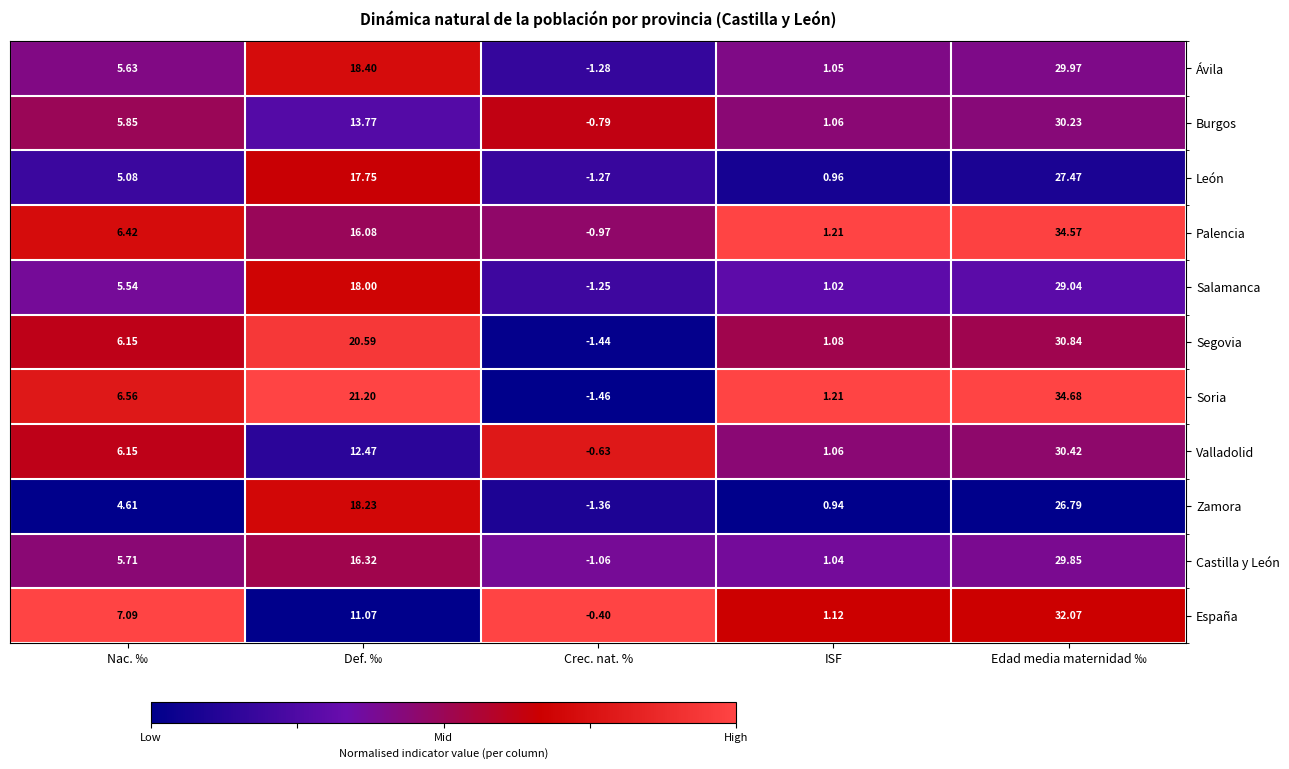

Which series has the largest total across all categories?

Soria